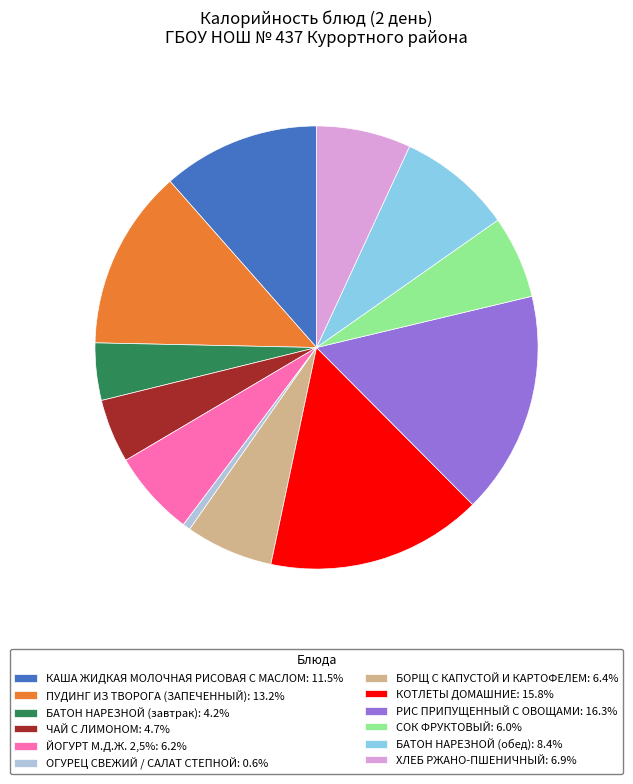

The ЧАЙ С ЛИМОНОМ slice represents 14% of the pie. True or false?

False